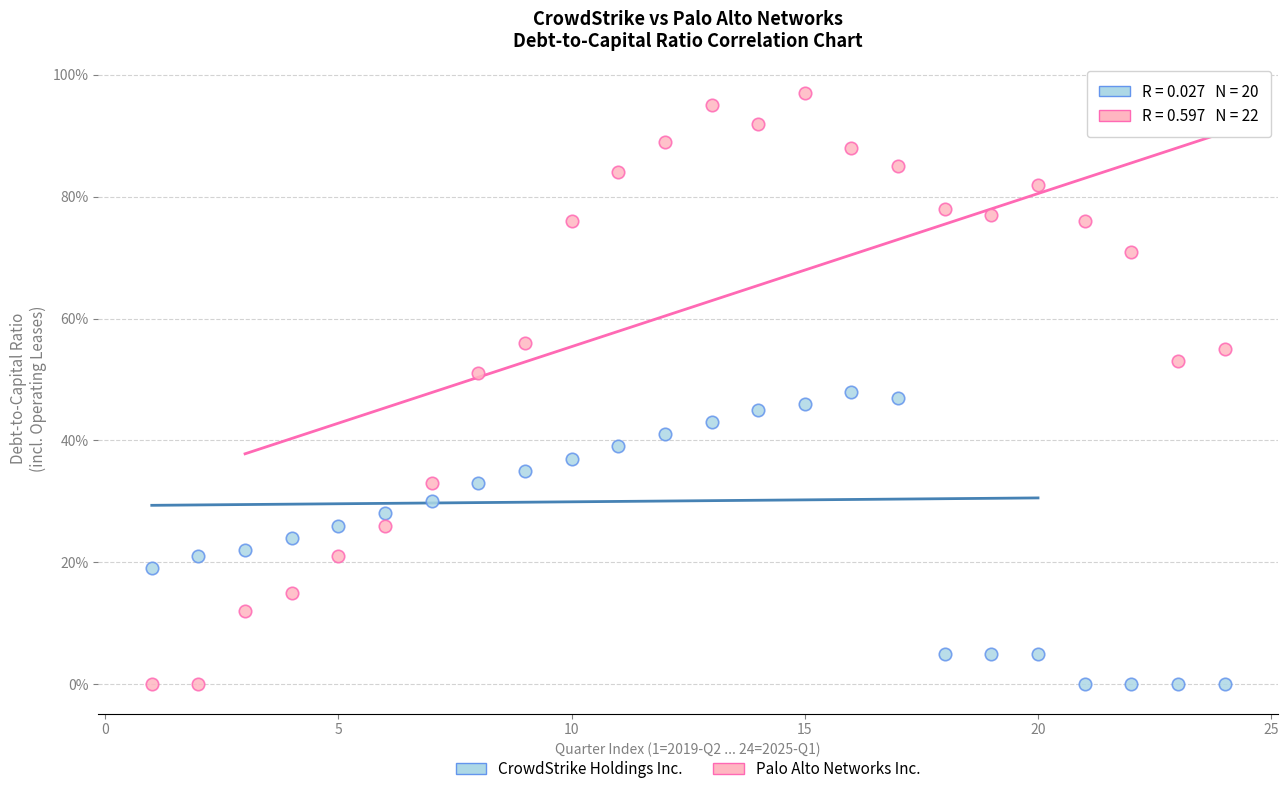

What are all the series names shown in the legend?

CrowdStrike Holdings Inc., Palo Alto Networks Inc.